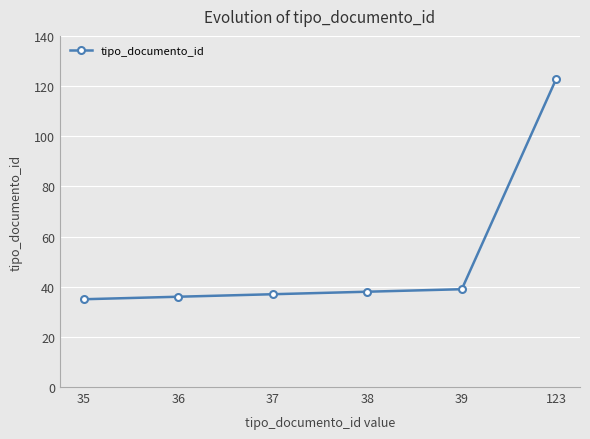

Is it true that the value at 123 is 123?

True